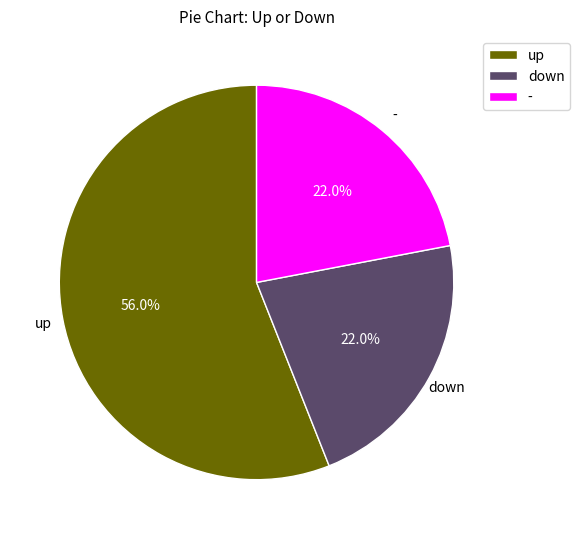

True or false: down accounts for 12% of the total.

False